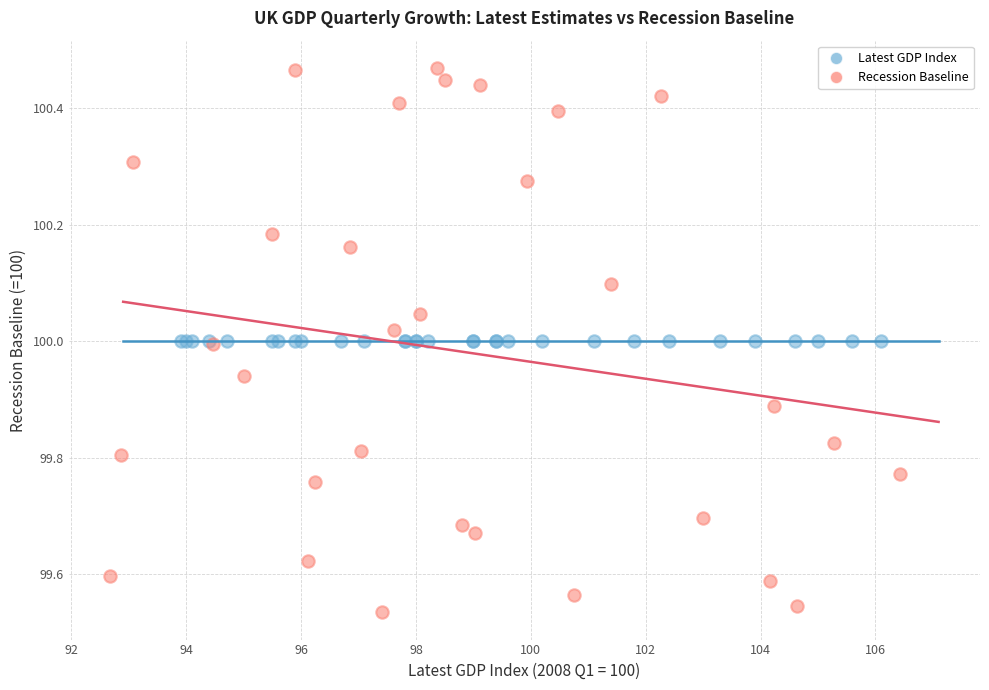

Which series reaches the minimum Y coordinate?

Recession Baseline